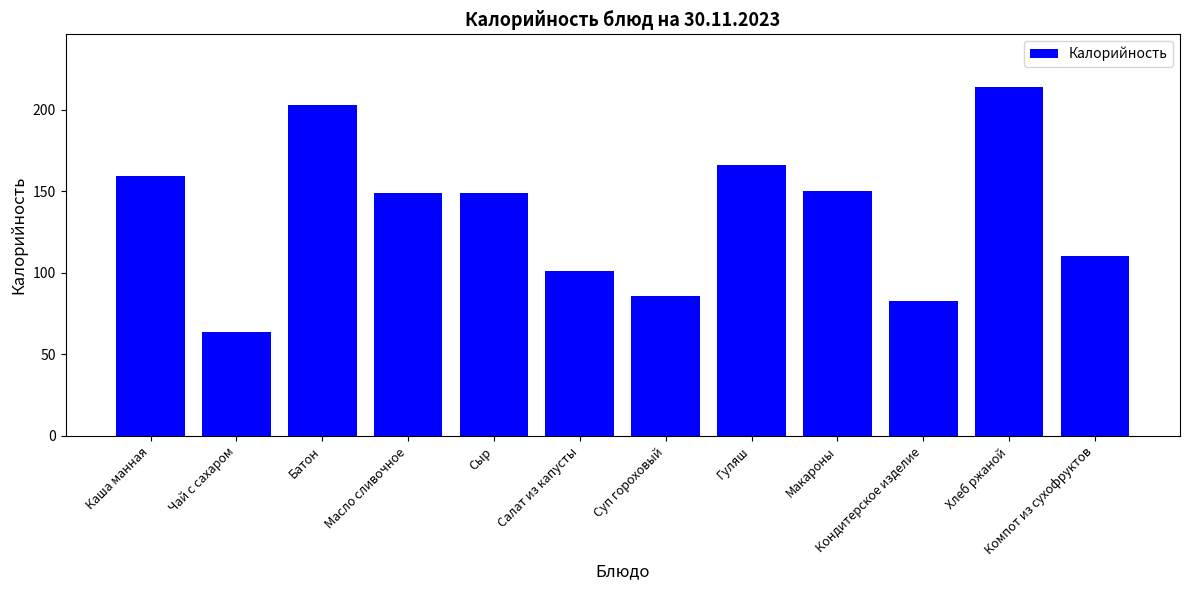

The value at Хлеб ржаной is 87. True or false?

False